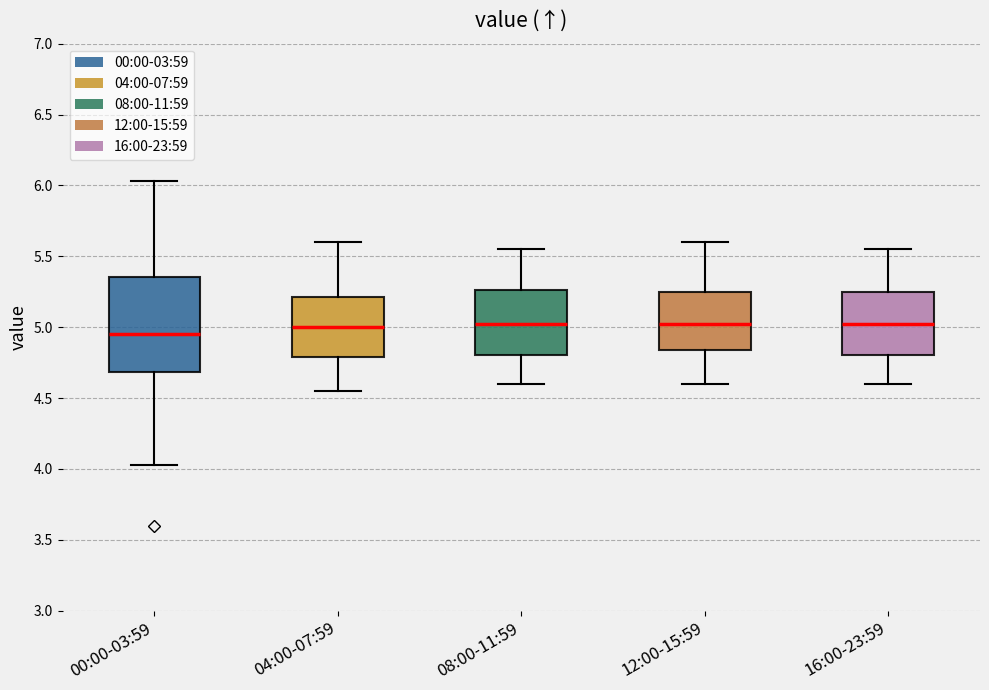

Reading left to right, read every box against the y-axis: the position of its median line, the range the box covers, and the ends of its whiskers. The values are not printed on the chart, so give them approximately, as read against the axis.

00:00-03:59: median 4.95, box 4.70 to 5.35, whiskers 4.05 to 6.05
04:00-07:59: median 5.00, box 4.80 to 5.20, whiskers 4.55 to 5.60
08:00-11:59: median 5.05, box 4.80 to 5.25, whiskers 4.60 to 5.55
12:00-15:59: median 5.05, box 4.85 to 5.25, whiskers 4.60 to 5.60
16:00-23:59: median 5.05, box 4.80 to 5.25, whiskers 4.60 to 5.55